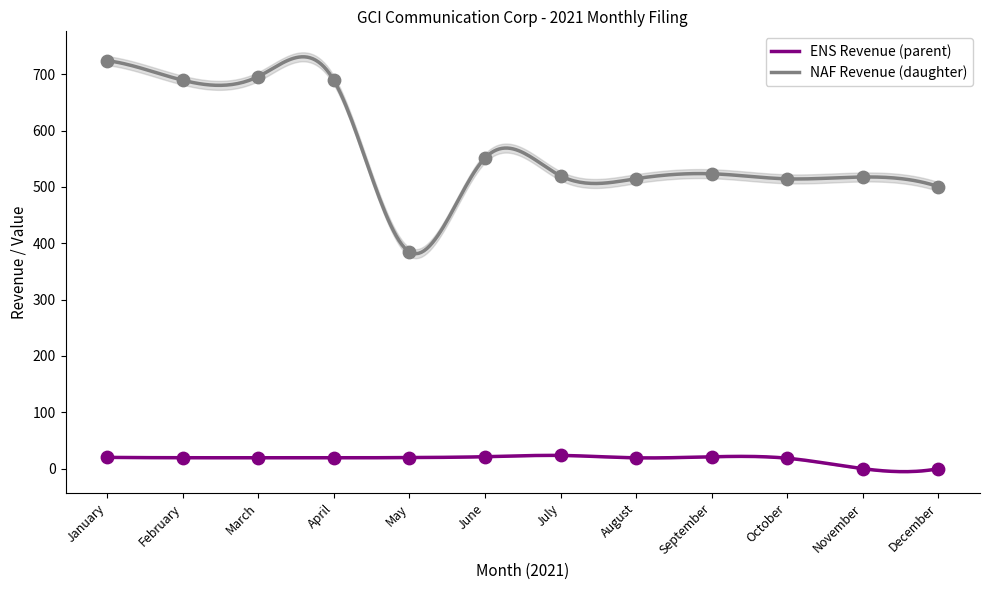

What is the total value across all series at October?

532.8